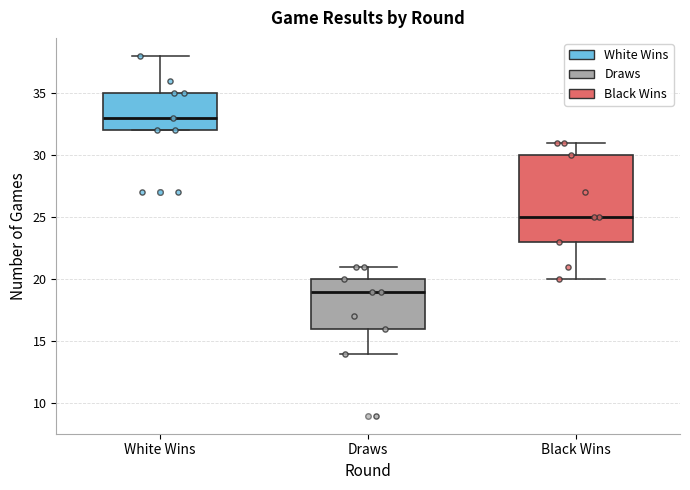

Reading left to right, read every box against the y-axis: the position of its median line, the range the box covers, and the ends of its whiskers. The values are not printed on the chart, so give them approximately, as read against the axis.

White Wins: median 33, box 32 to 35, whiskers 32 to 38
Draws: median 19, box 16 to 20, whiskers 14 to 21
Black Wins: median 25, box 23 to 30, whiskers 20 to 31